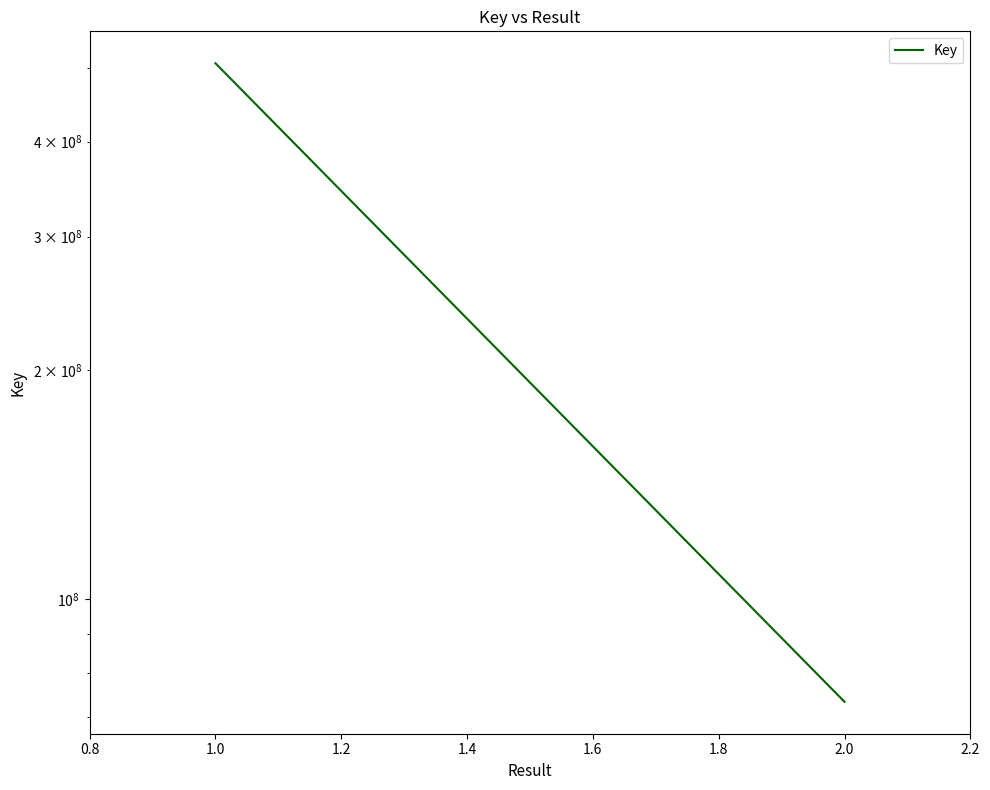

What is the minimum value shown in the chart?

73236514